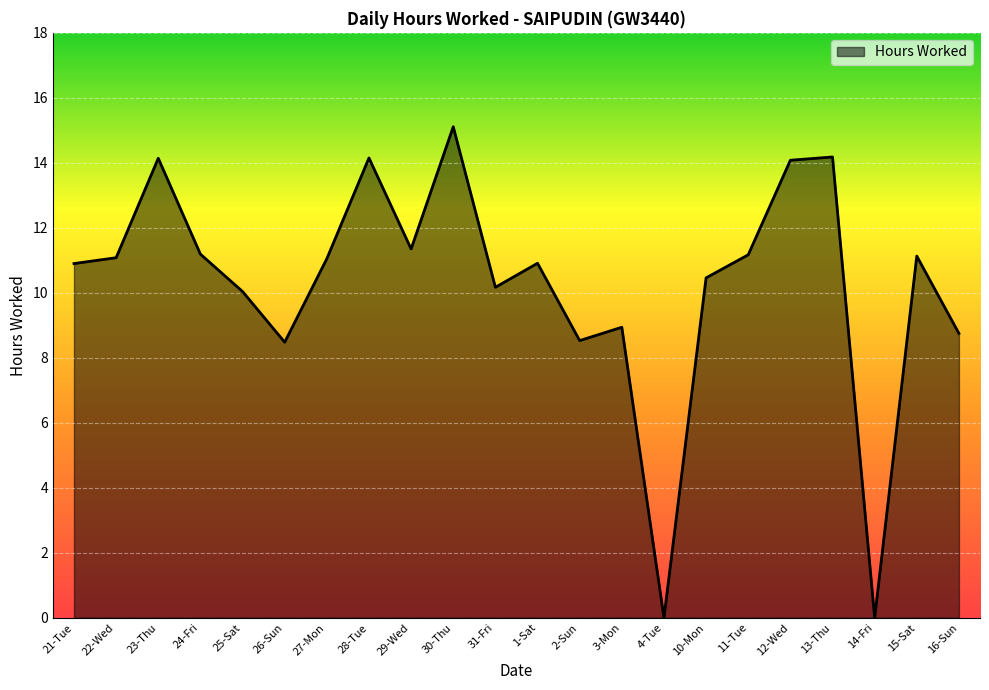

How many interior local valleys (lower than both neighbors) does the data have?

6